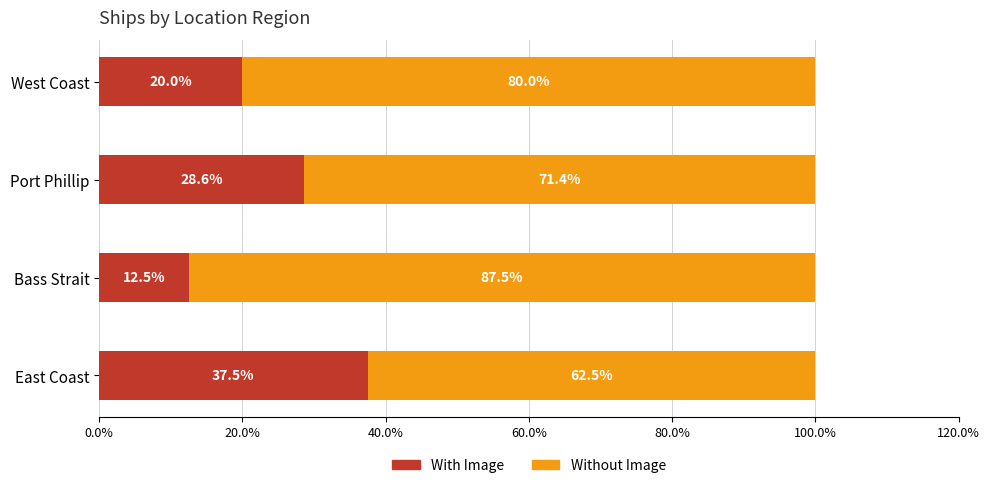

The value of With Image at East Coast is 37.5. True or false?

True